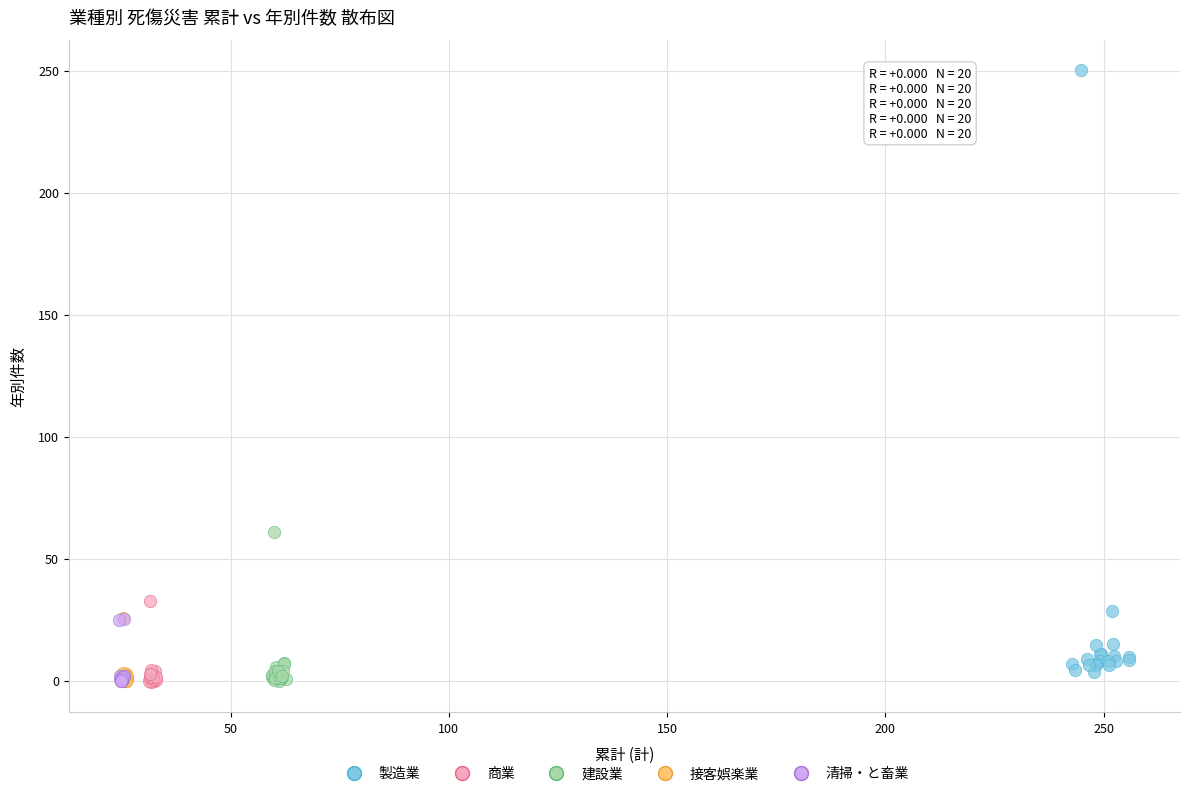

Which series has the largest Y range (max minus min)?

製造業